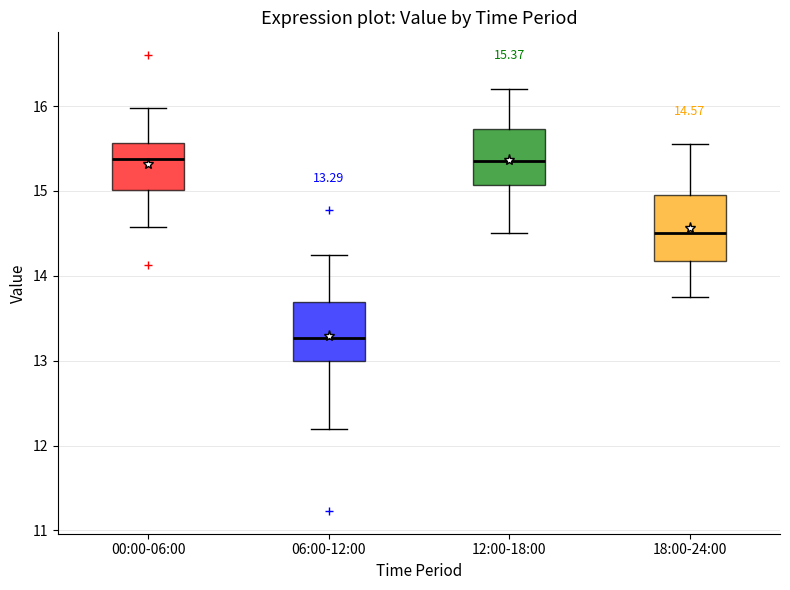

Which box has the lowest median line?

06:00-12:00